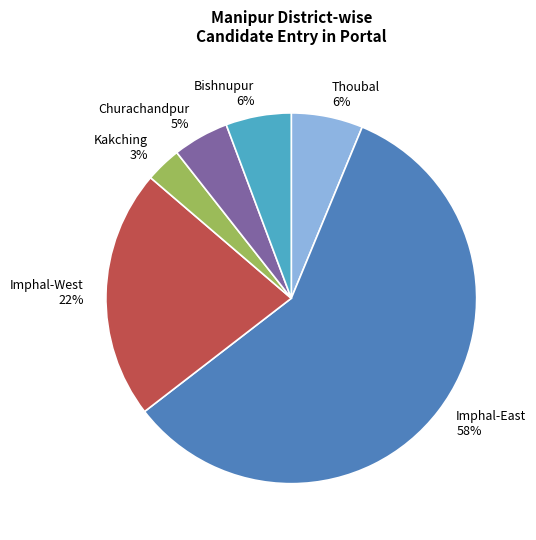

Is there a majority slice in this chart?

Yes